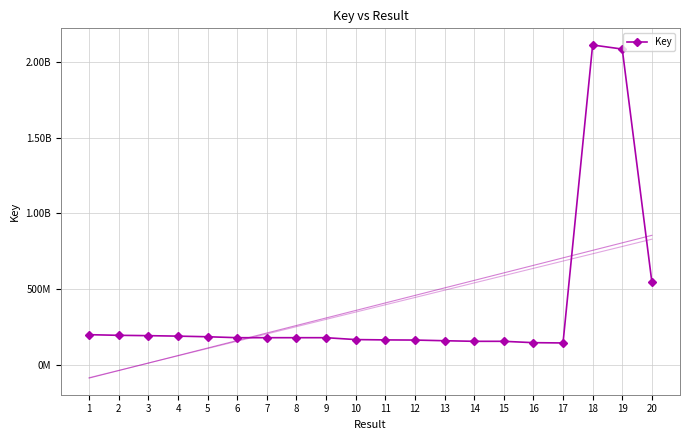

Reading left to right, what are all the values shown in this chart?

1=197599663	2=193419187	3=191156386	4=188052187	5=183921586	6=177716498	7=177716008	8=177716373	9=177716459	10=165267150	11=163107524	12=162081385	13=157659586	14=153790615	15=153790576	16=144856039	17=142950264	18=2111817298	19=2084772060	20=545435176